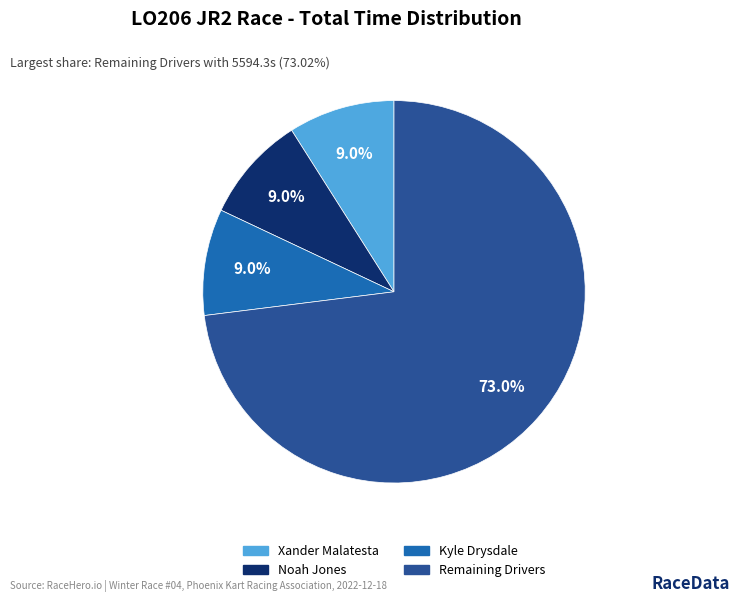

Count the number of slices in the pie.

4